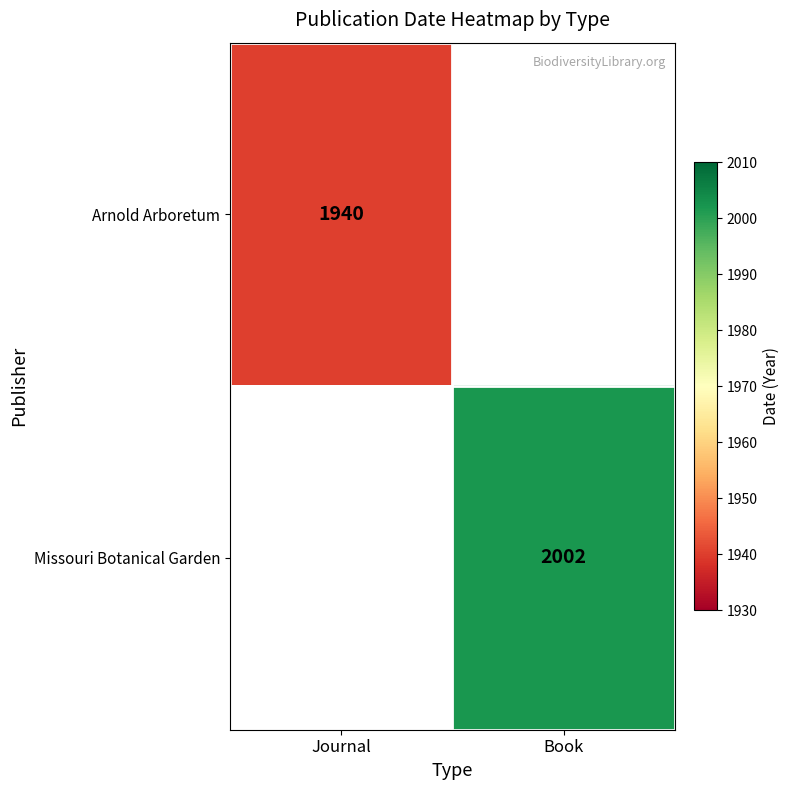

Is it true that Arnold Arboretum equals 1940 at Journal?

True